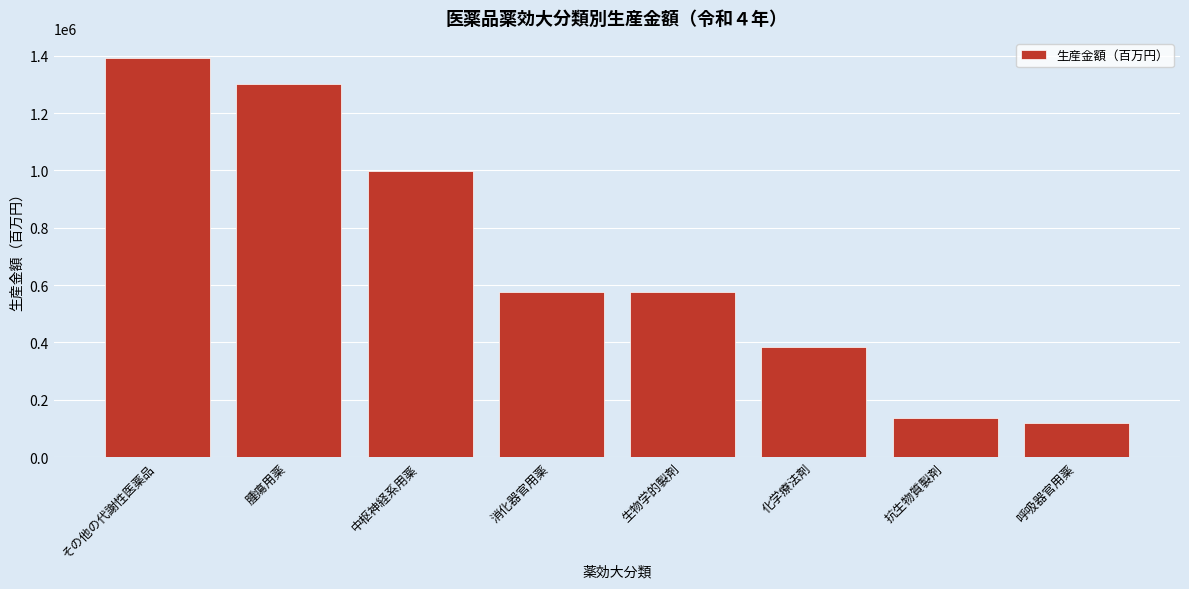

Is it true that the value at 呼吸器官用薬 is 118257?

True